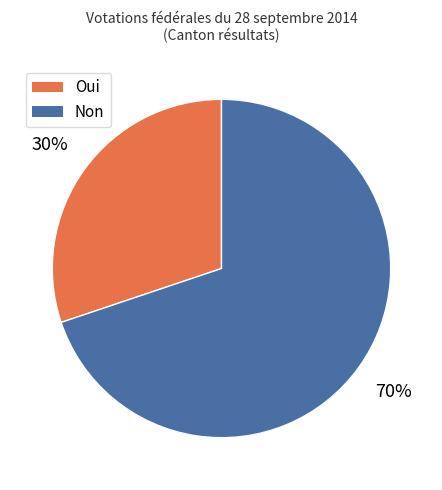

Between Non and Oui, which is larger?

Non